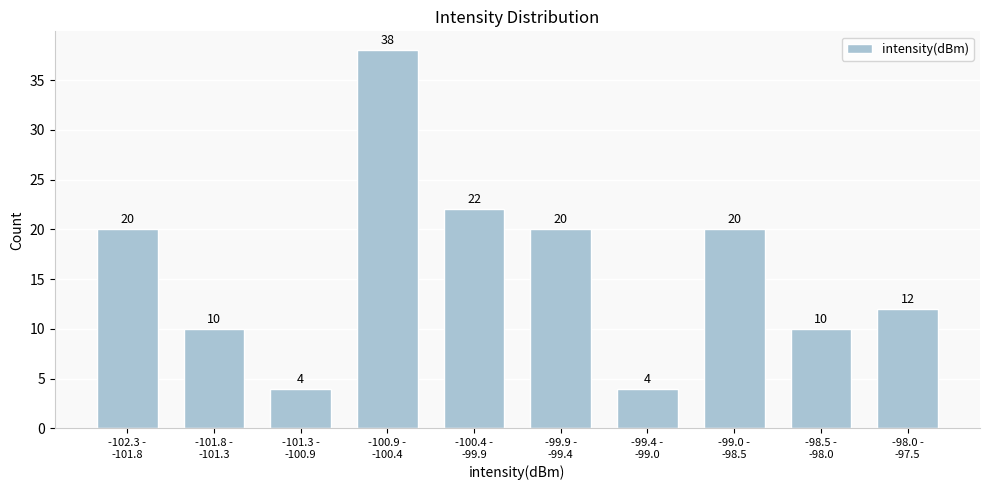

Reading left to right, transcribe all the data shown in this chart.

20	10	4	38	22	20	4	20	10	12